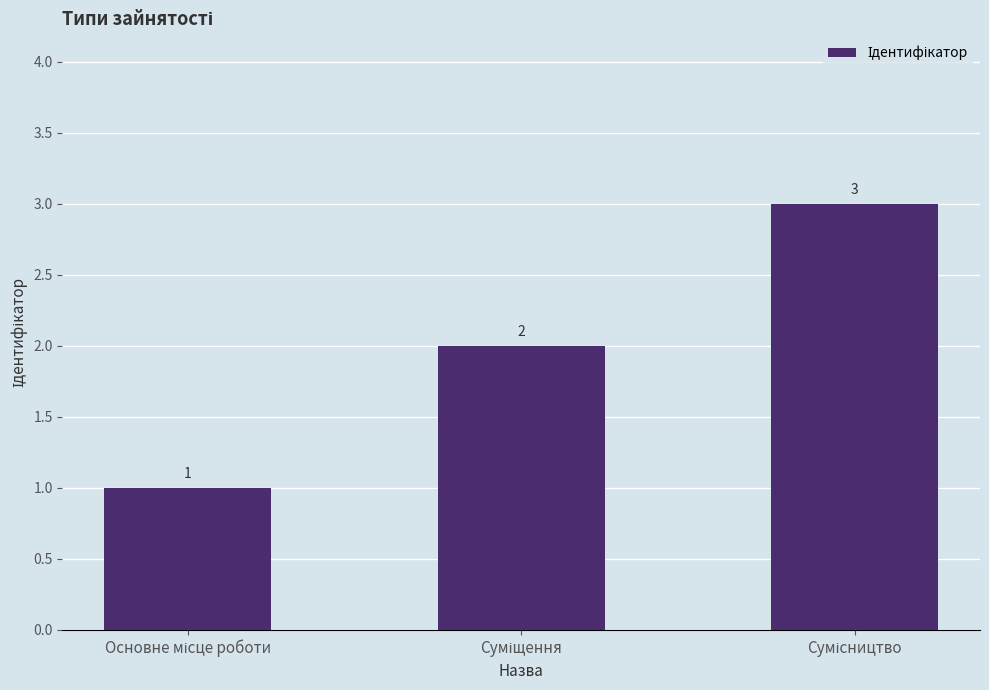

Reading left to right, extract all data points from this chart.

1	2	3